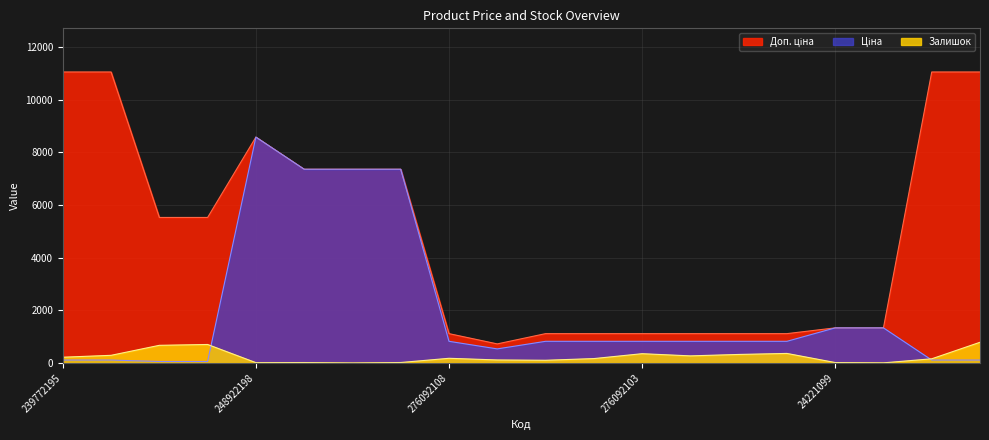

Which category has the highest value across all series?

239772195